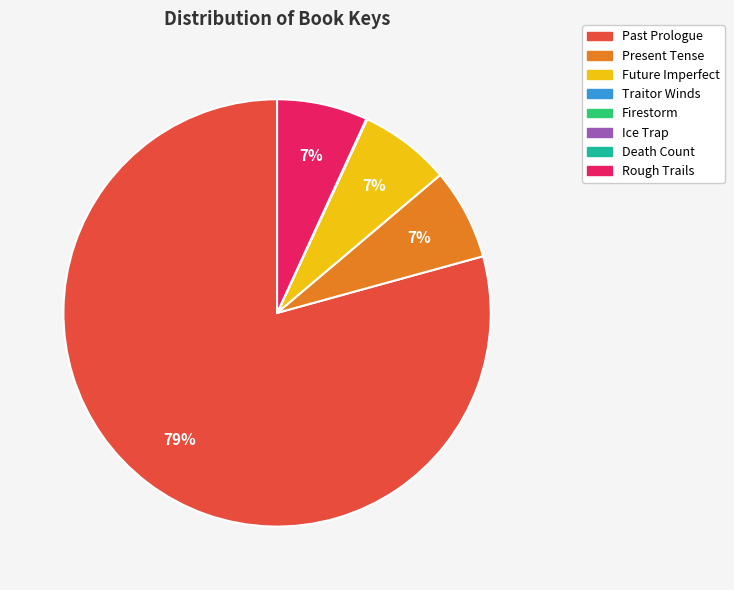

To the nearest percent, what is the combined percentage of Rough Trails and Future Imperfect?

14%